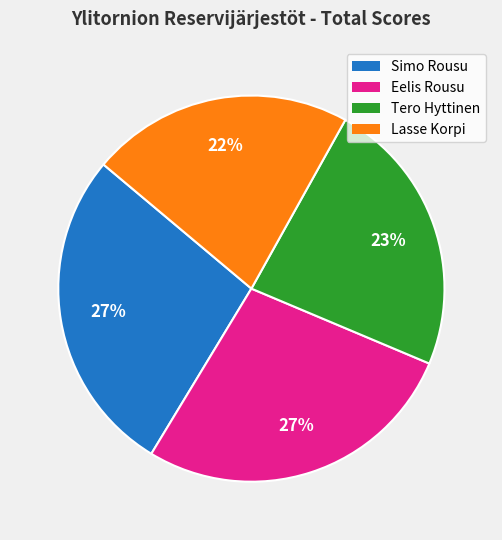

Which slice is the smallest?

Lasse Korpi